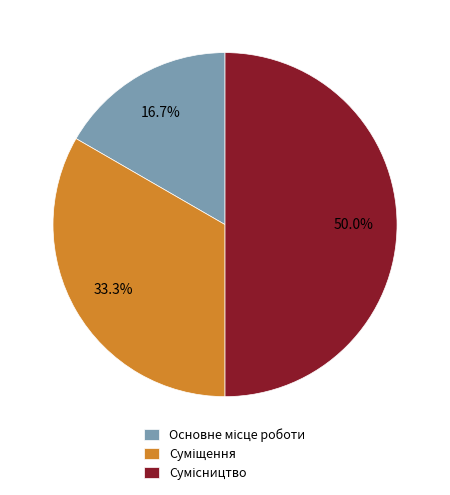

True or false: Основне місце роботи accounts for 11% of the total.

False